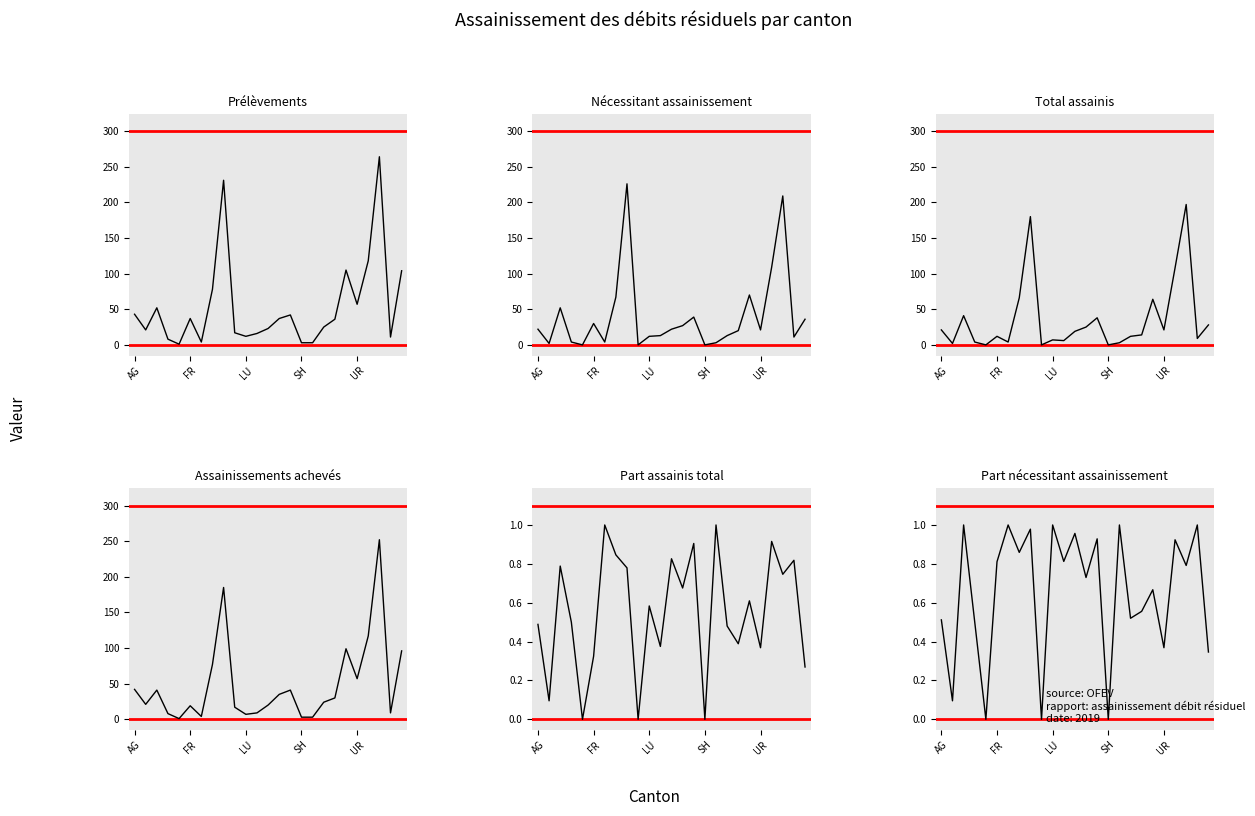

At which category is the sum across all series the highest?

22